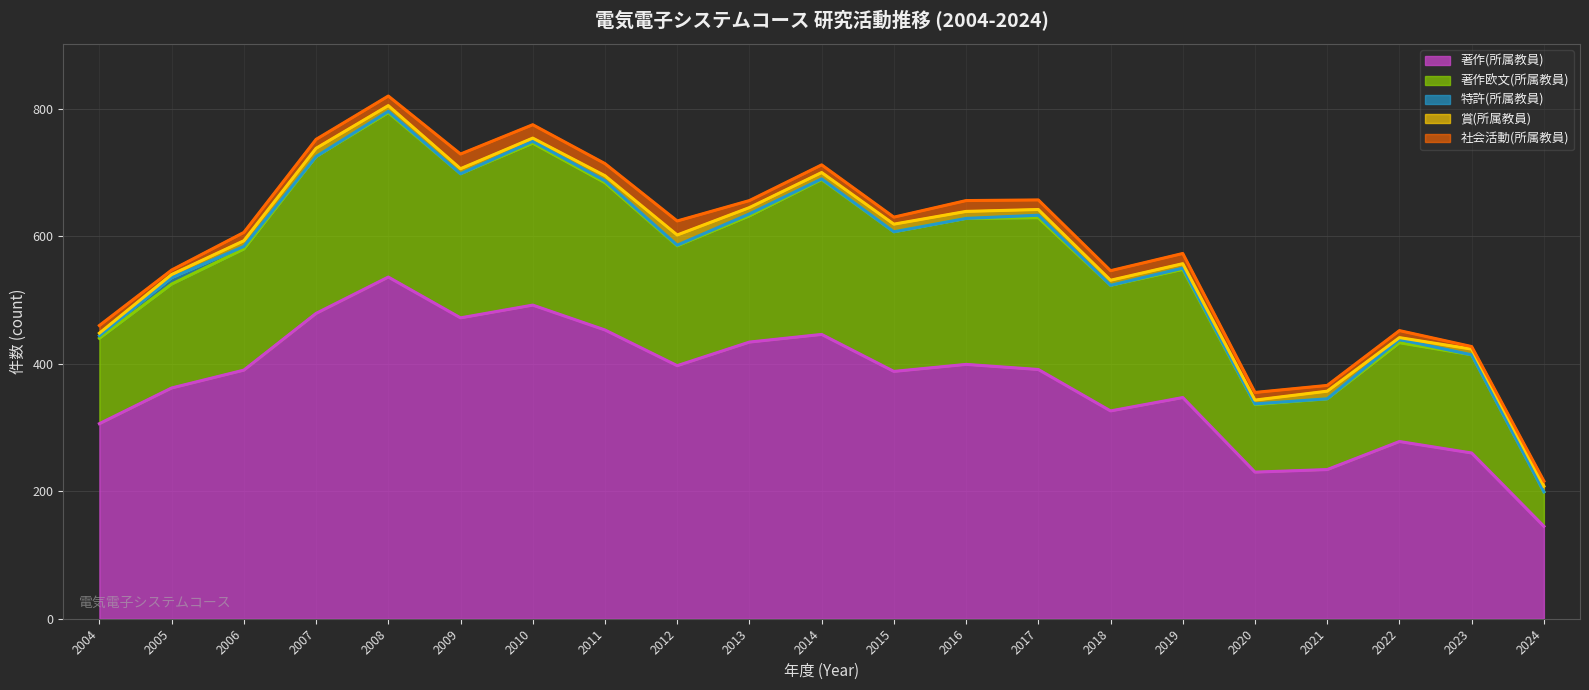

How many data points does each series have?

21